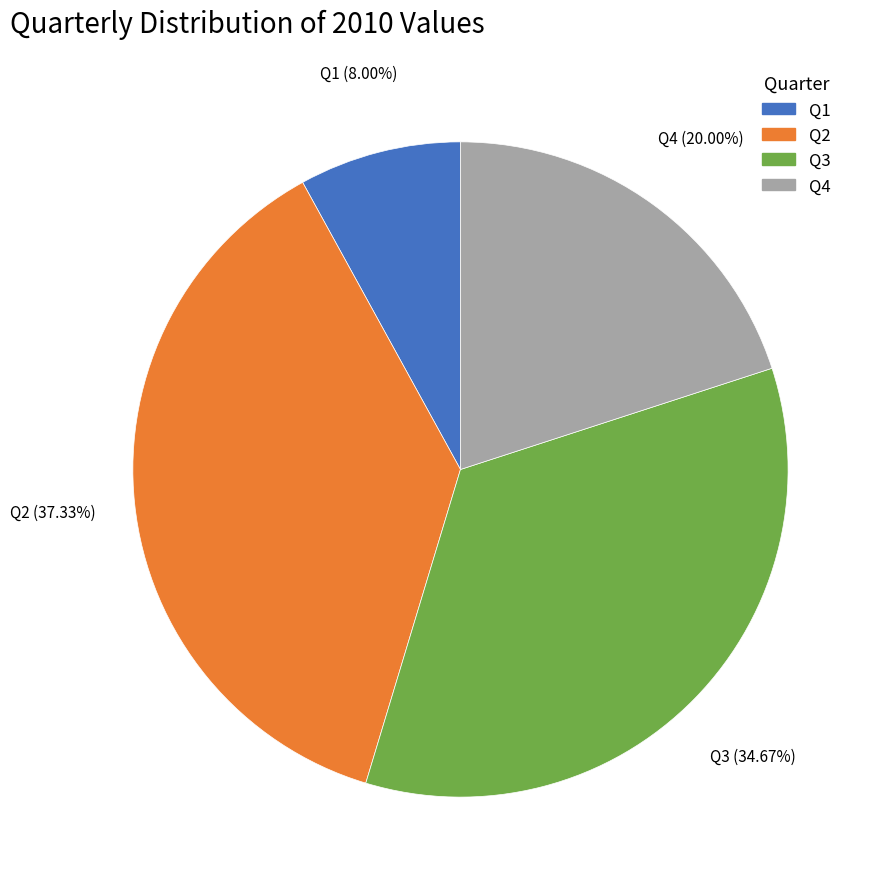

How many segments does this pie chart have?

4